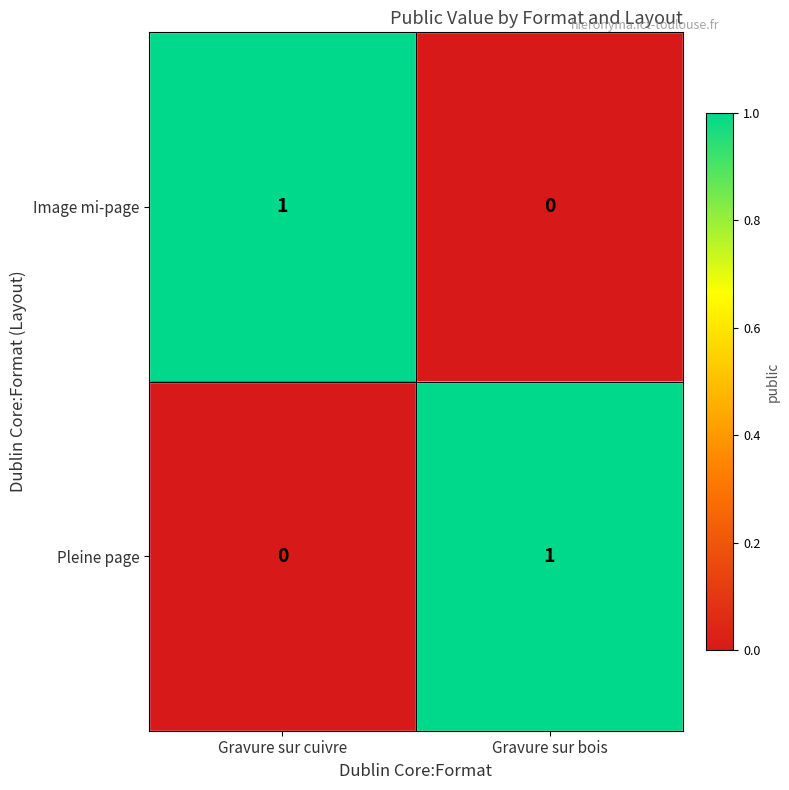

How many data points does each series have?

2